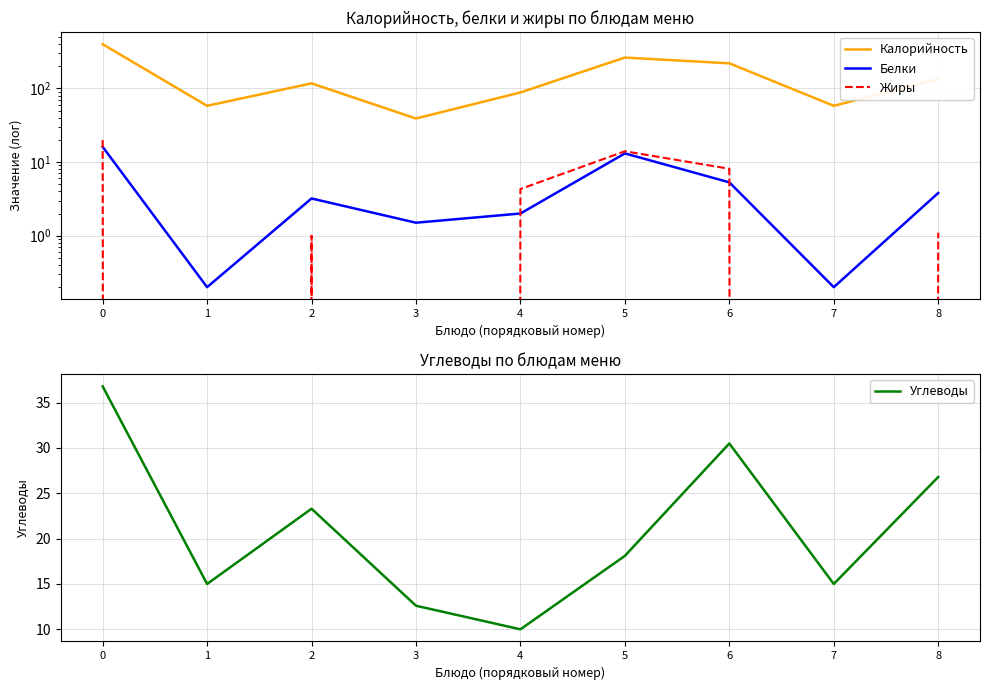

Reading left to right, transcribe all the data shown in this chart.

Калорийность: 398.0	58.0	117.0	39.0	88.0	262.0	219.0	58.0	134.0
Белки: 16.1	0.2	3.2	1.5	2.0	13.1	5.3	0.2	3.8
Жиры: 19.9	0.0	1.0	0.0	4.3	14.0	8.1	0.0	1.1
Углеводы: 36.8	15.0	23.3	12.6	10.0	18.1	30.5	15.0	26.8